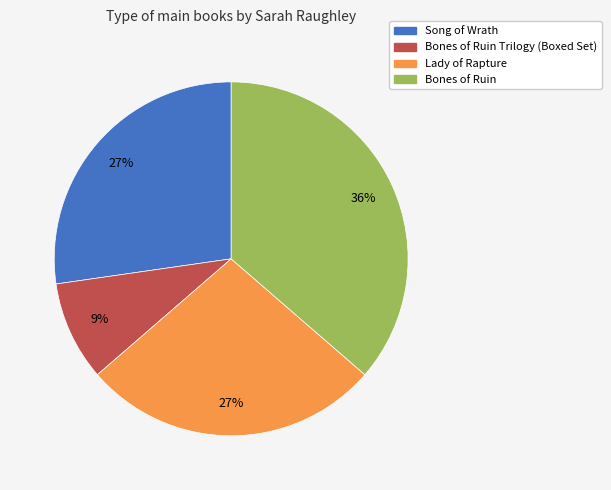

True or false: Bones of Ruin Trilogy (Boxed Set) accounts for 9% of the total.

True